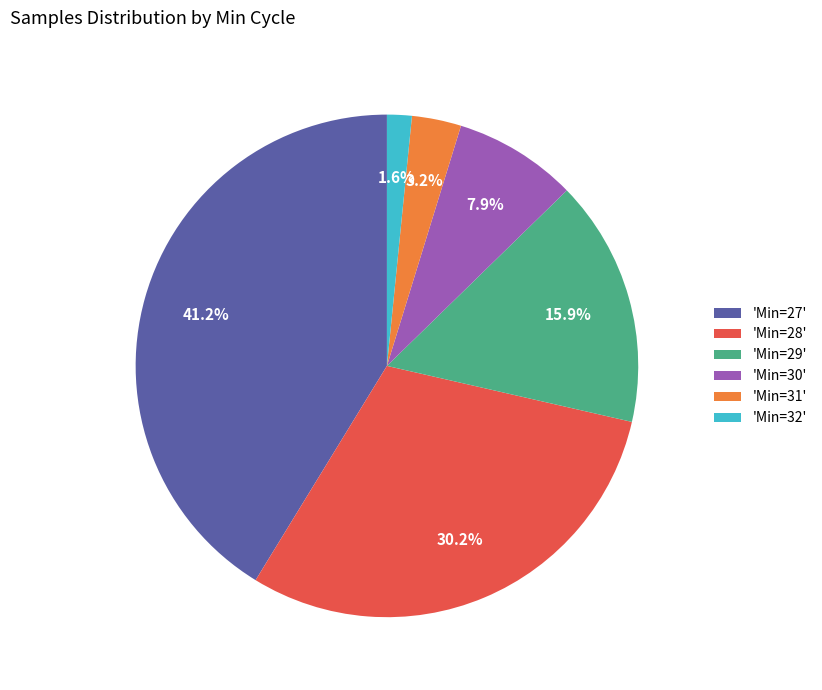

Which slice is the smallest?

'Min=32'